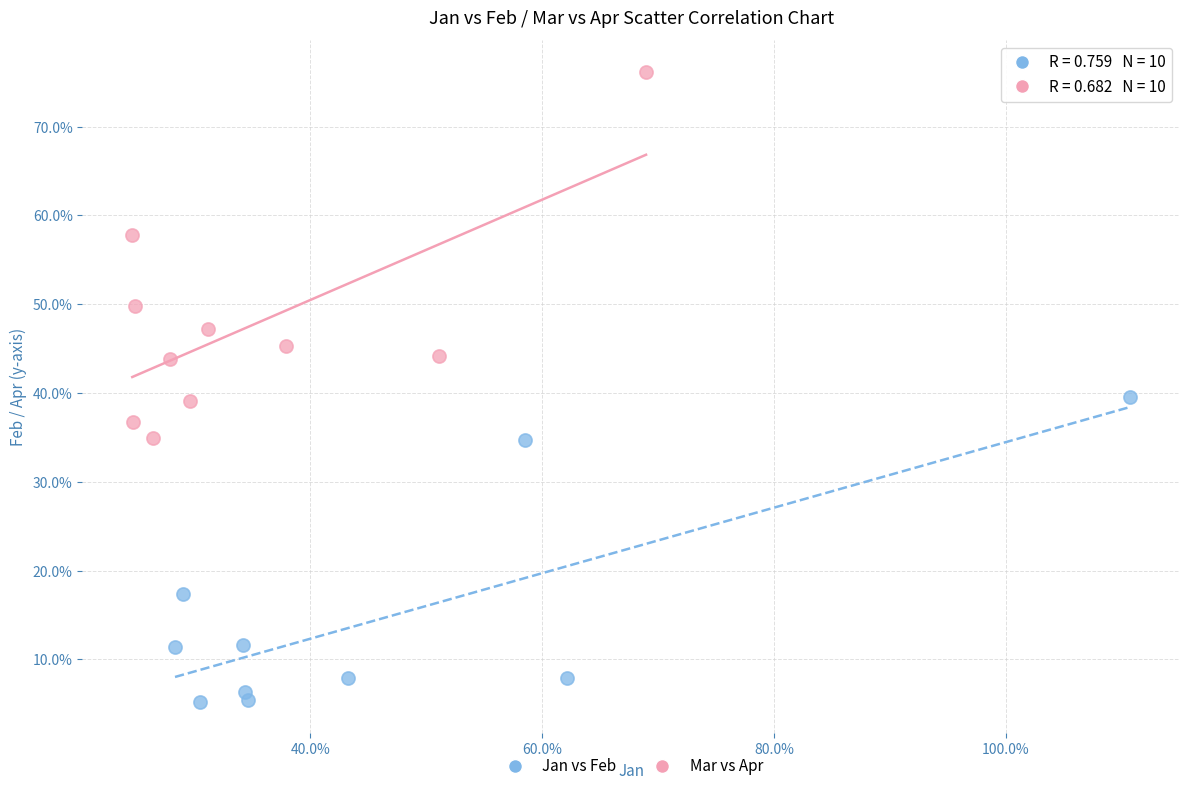

What are all the series names shown in the legend?

Jan vs Feb, Mar vs Apr